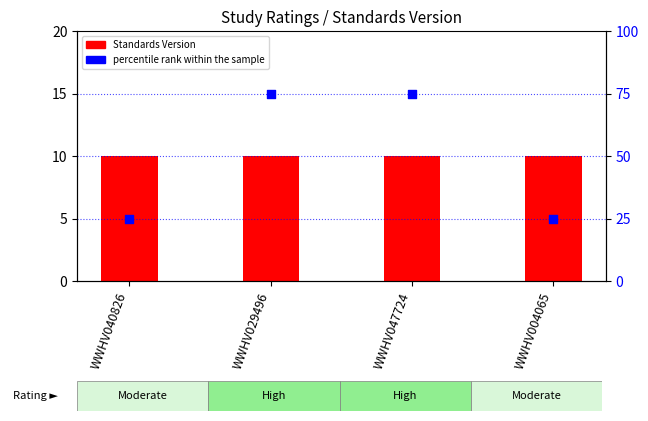

Which series contains the highest Y value?

percentile rank within the sample